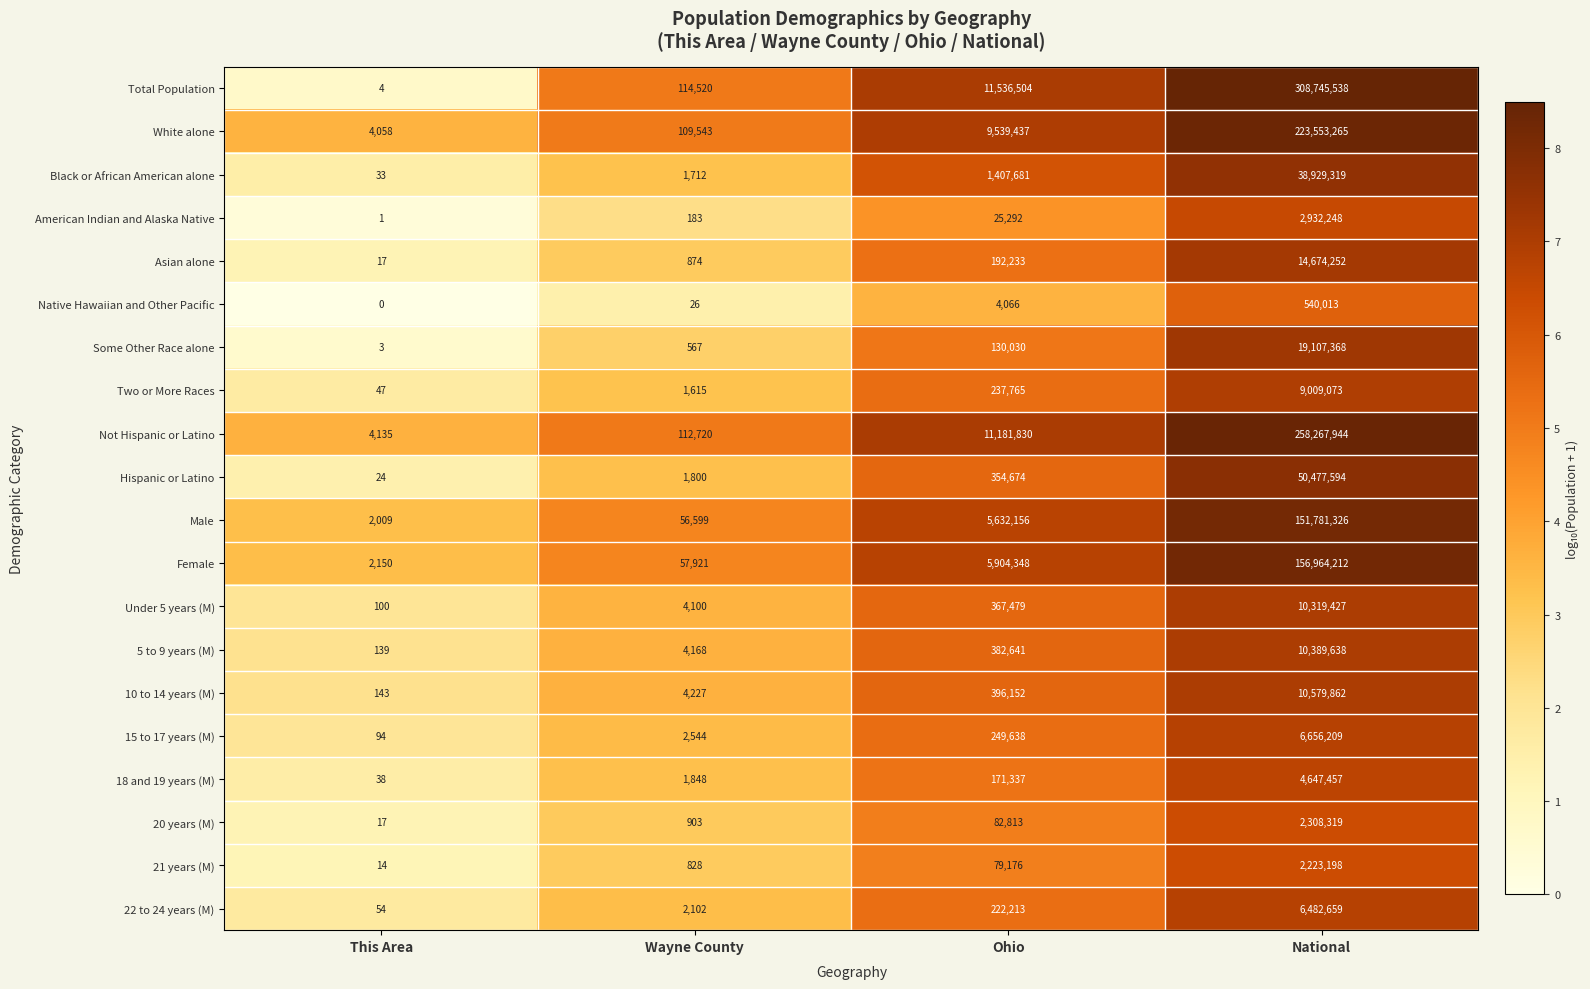

The value of Female at Ohio is 9361479. True or false?

False